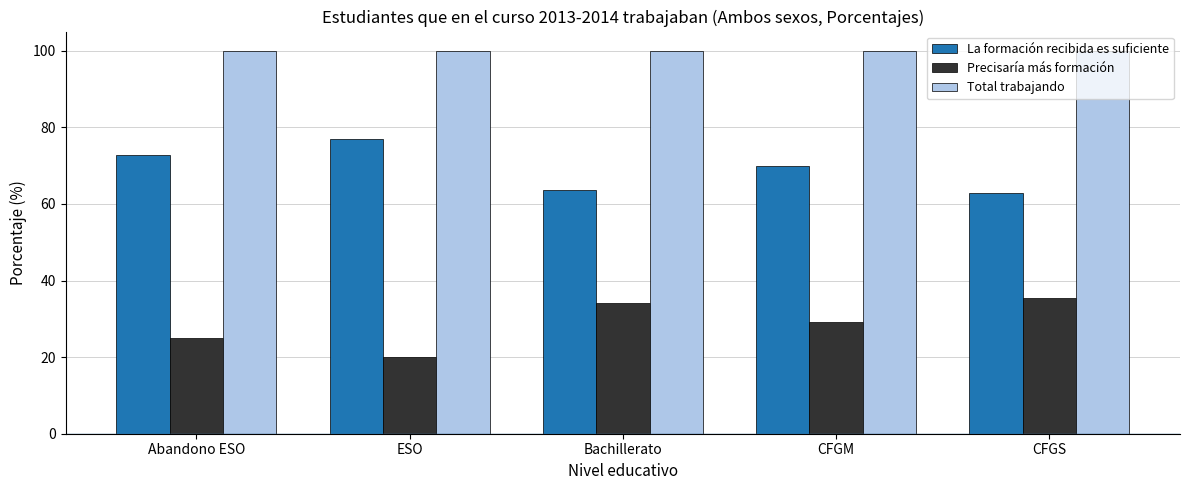

The value of Total trabajando at CFGS is 100.0. True or false?

True